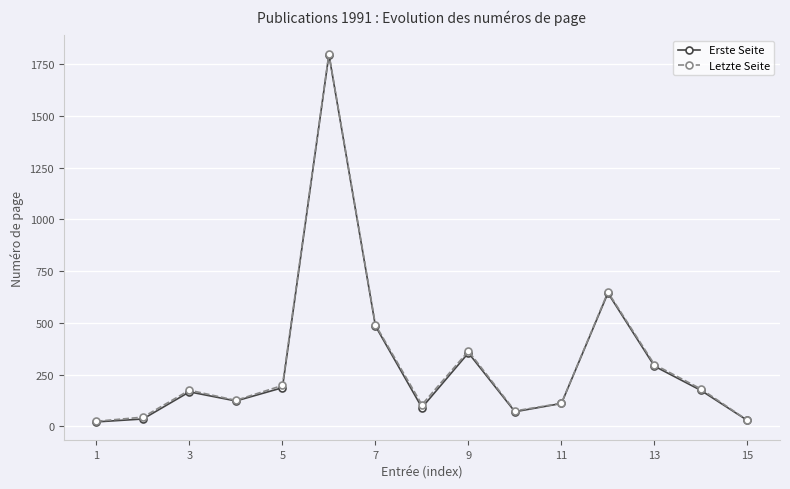

What is the greatest value displayed?

1799